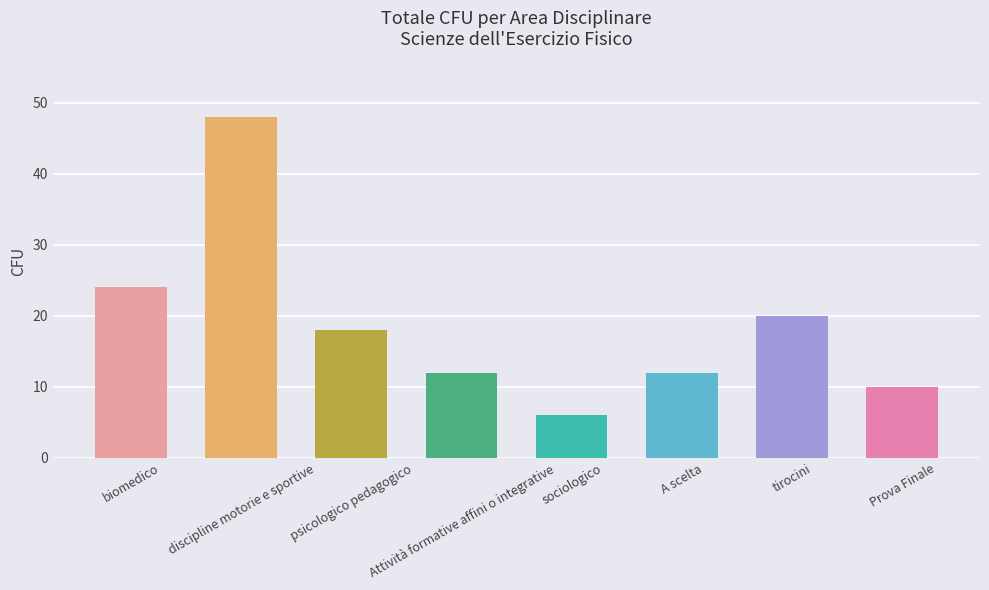

Reading left to right, list all the values displayed in this chart.

biomedico=24	discipline motorie e sportive=48	psicologico pedagogico=18	Attività formative affini o integrative=12	sociologico=6	A scelta=12	tirocini=20	Prova Finale=10